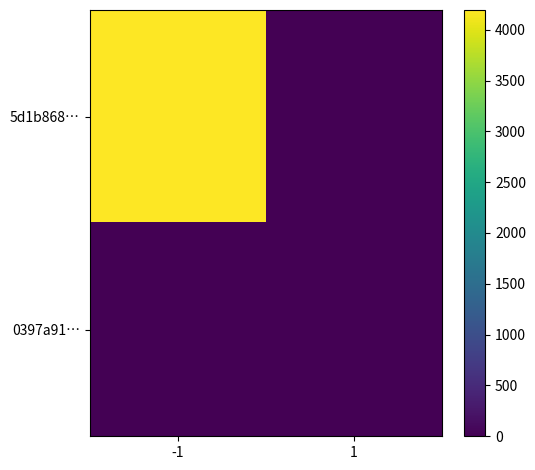

How many series are shown in this chart?

2